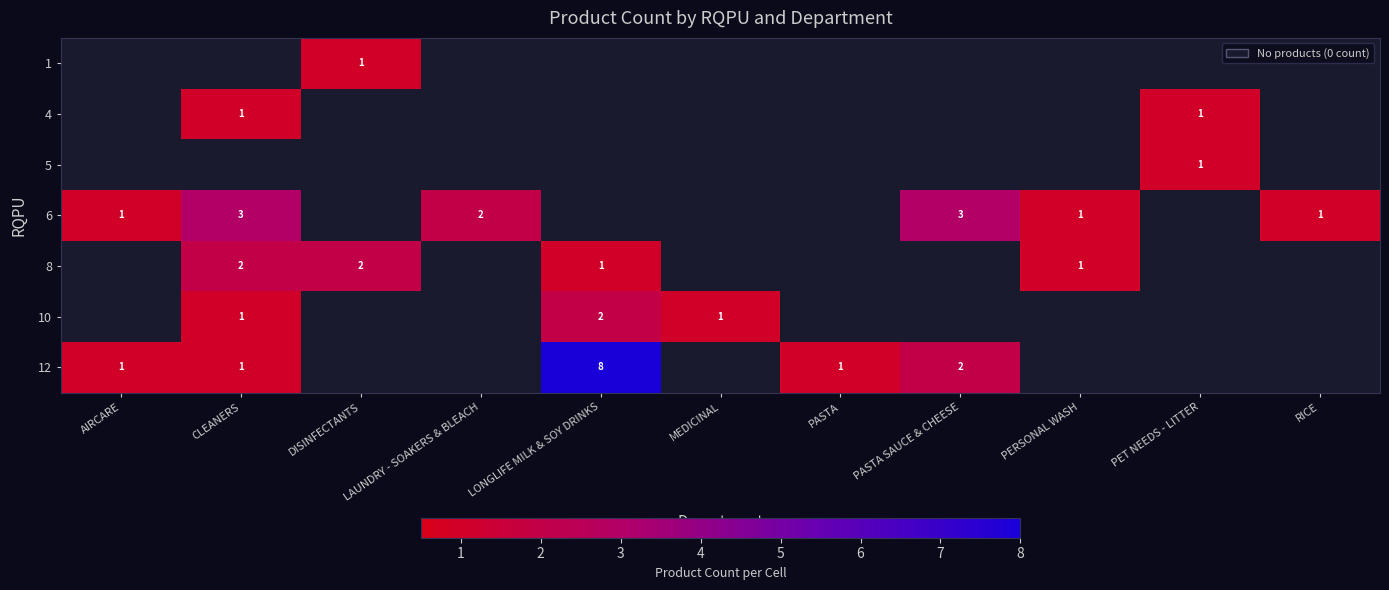

The 8 series shows 0 at LONGLIFE MILK & SOY DRINKS. True or false?

False